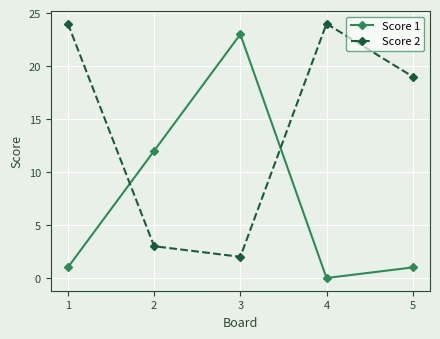

Reading left to right, what are all the values shown in this chart?

Score 1: 1	12	23	0	1
Score 2: 24	3	2	24	19